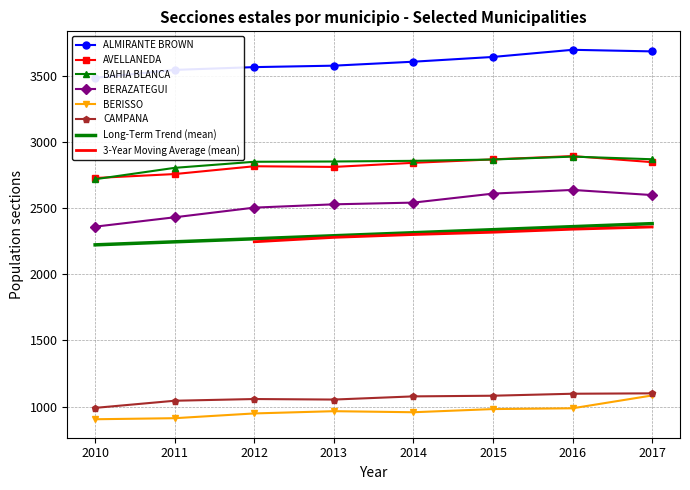

What is the sum of the AVELLANEDA values at 2013 and 2012?

5631.0